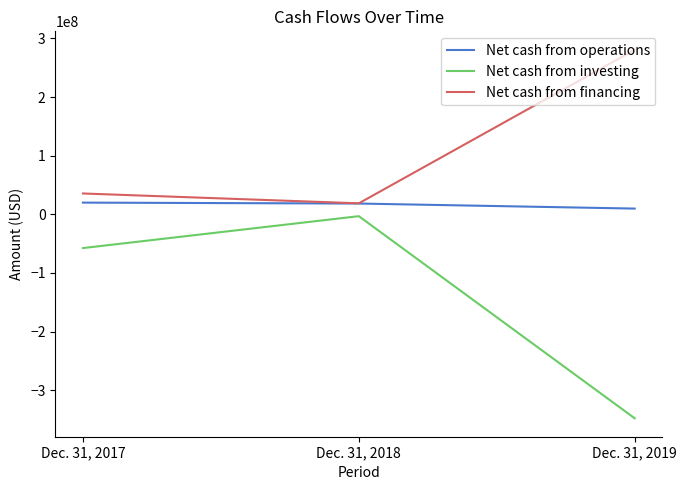

The value of Net cash from investing at Dec. 31, 2017 is -57546328. True or false?

True